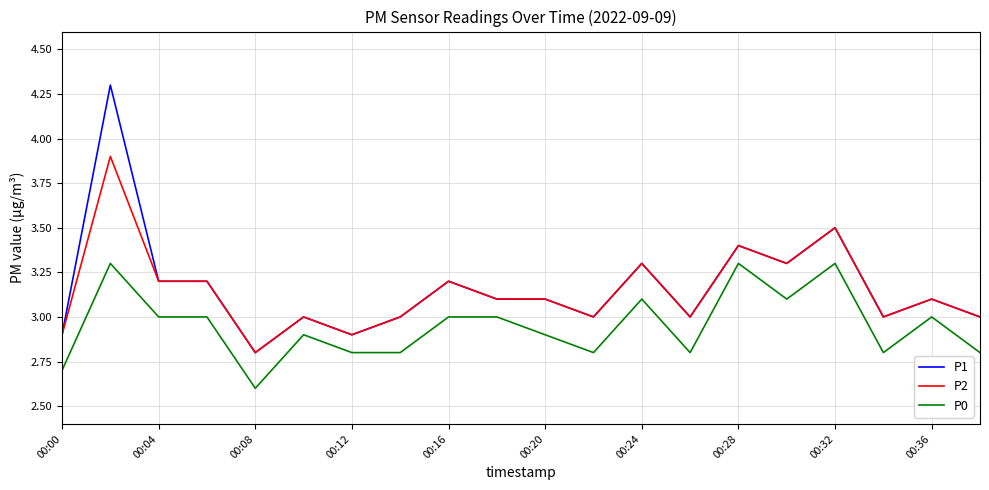

True or false: P1 and P0 intersect in this chart.

False